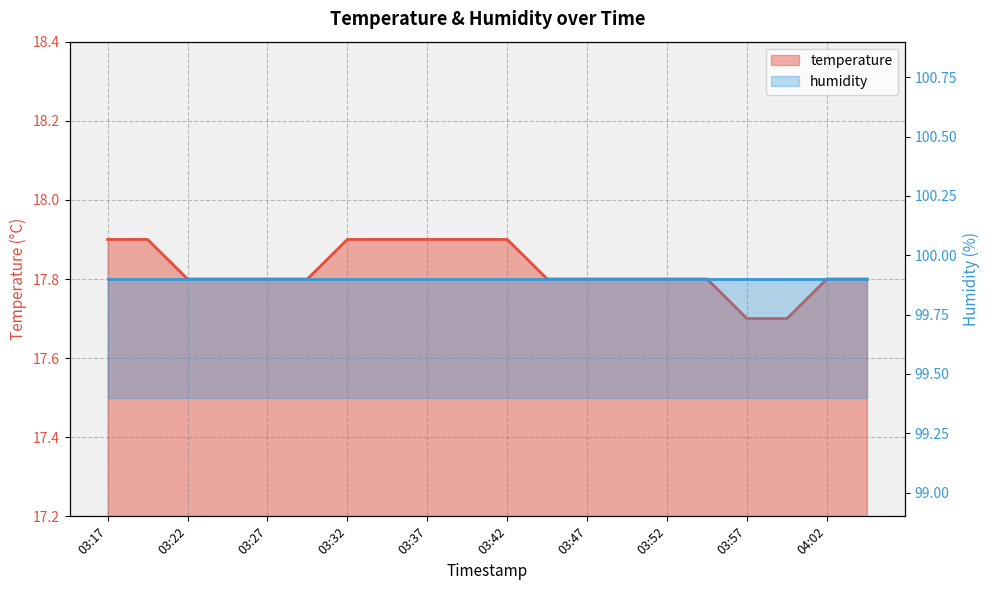

The value at 03:37 is 17.9. True or false?

True